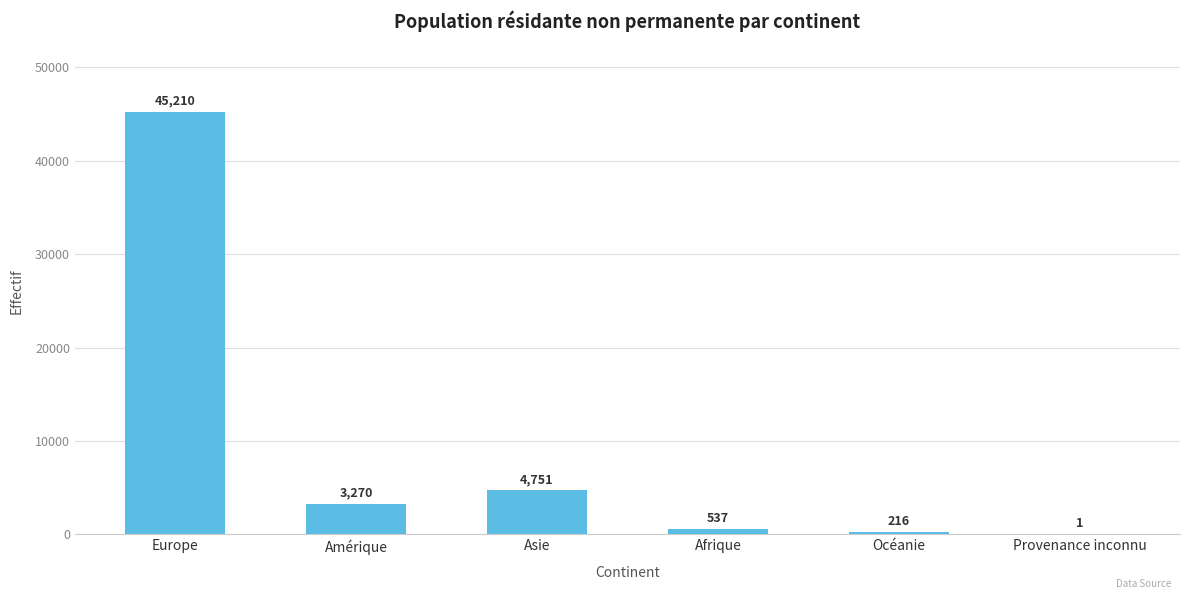

What is the change in value from Amérique to Océanie?

-3054